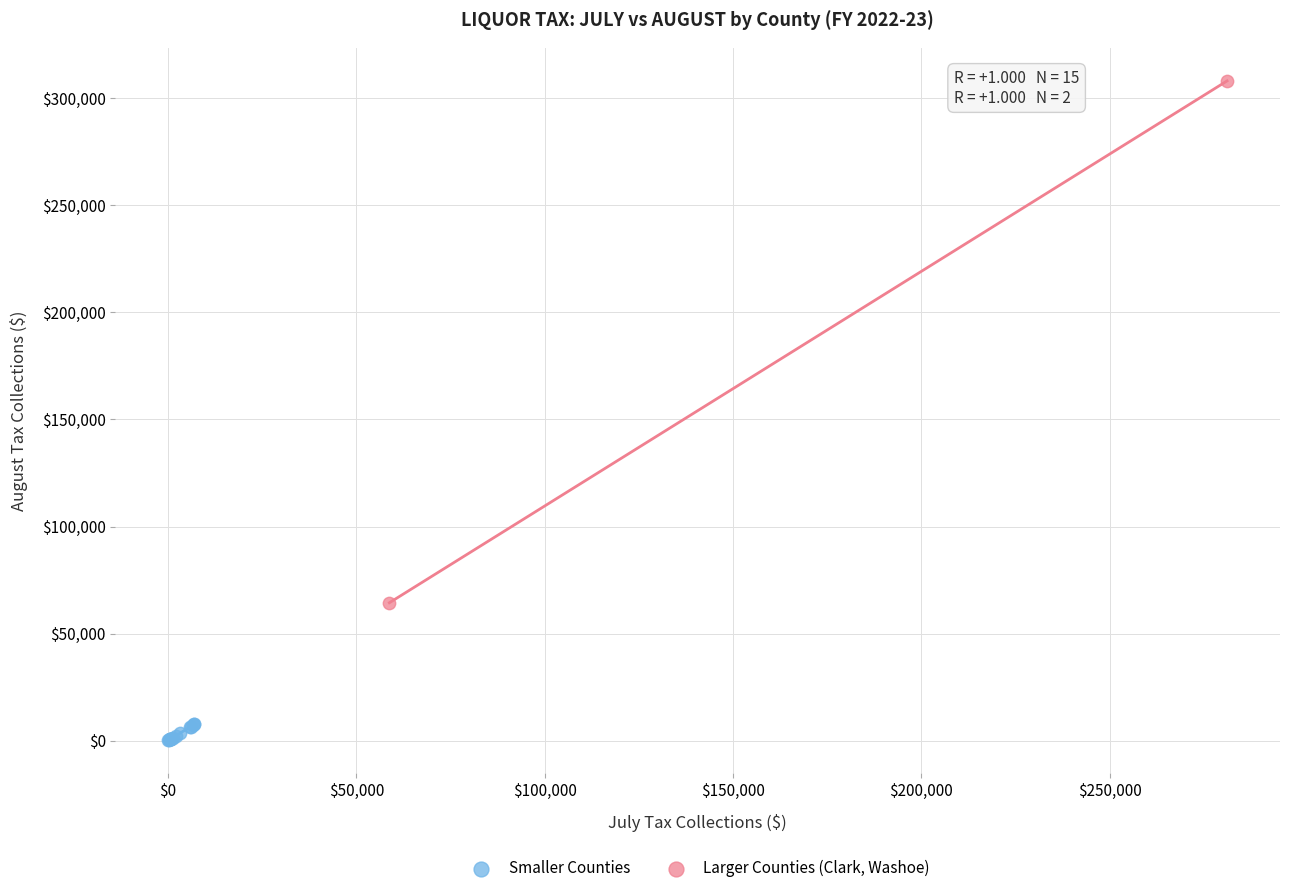

What are all the series names shown in the legend?

Smaller Counties, Larger Counties (Clark, Washoe)